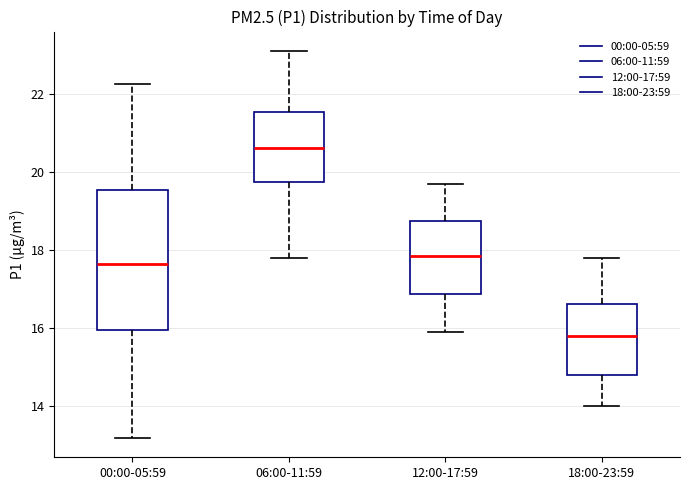

Comparing the boxes themselves (not the whiskers), which one is the tallest?

00:00-05:59